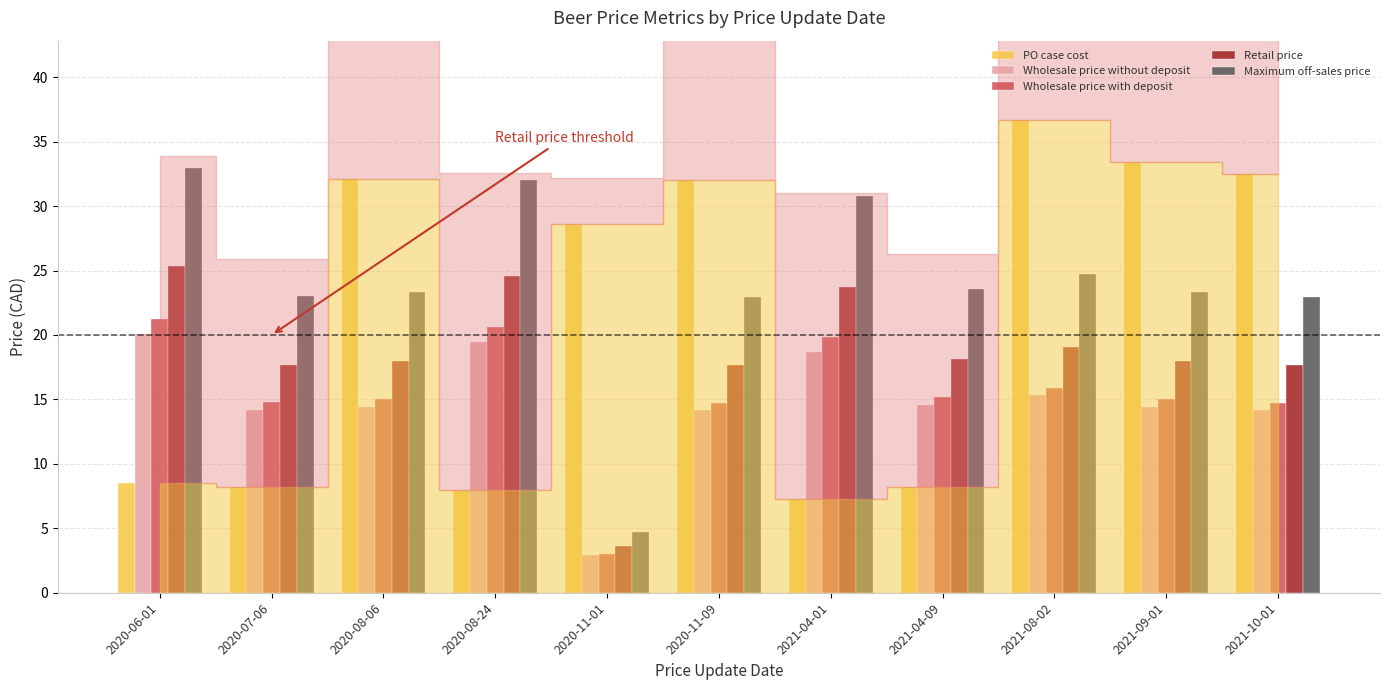

The value of Wholesale price without deposit at 2021-08-02 is 5.2. True or false?

False